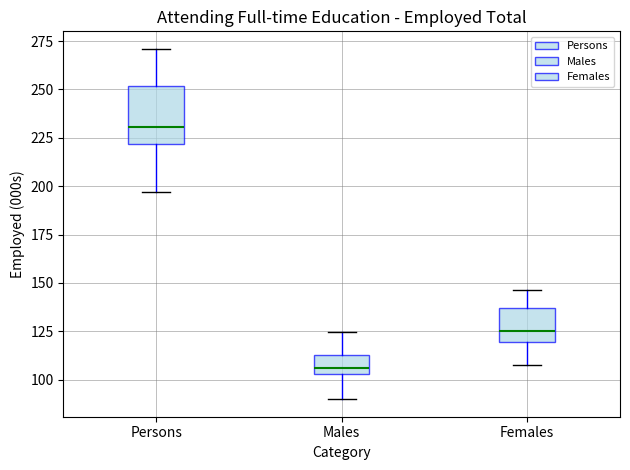

Reading left to right, transcribe this box plot: for each box, give where its median line is, the range the box spans, and where its two whiskers end, as read against the y-axis. The values are not printed on the chart, so give them approximately, as read against the axis.

Persons: median 230, box 220 to 250, whiskers 195 to 270
Males: median 105 (just above the box's lower edge), box 105 to 115, whiskers 90 to 125
Females: median 125, box 120 to 135, whiskers 105 to 145